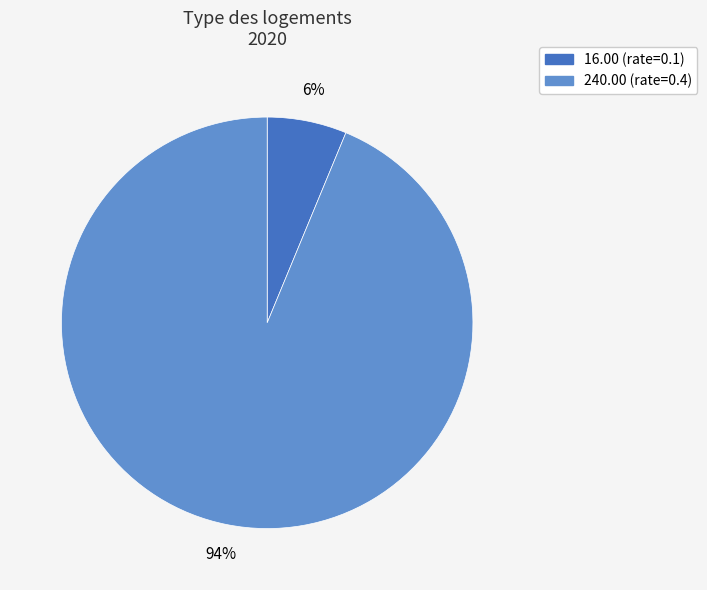

Between 240.00 (rate=0.4) and 16.00 (rate=0.1), which is larger?

240.00 (rate=0.4)